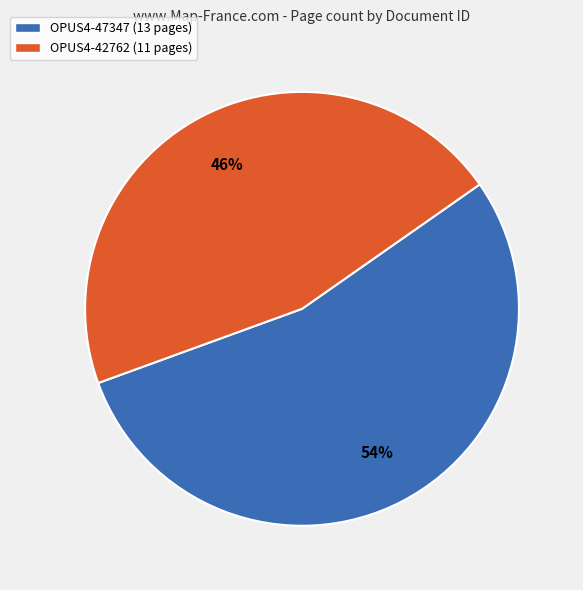

Which category has the smallest portion of the pie?

OPUS4-42762